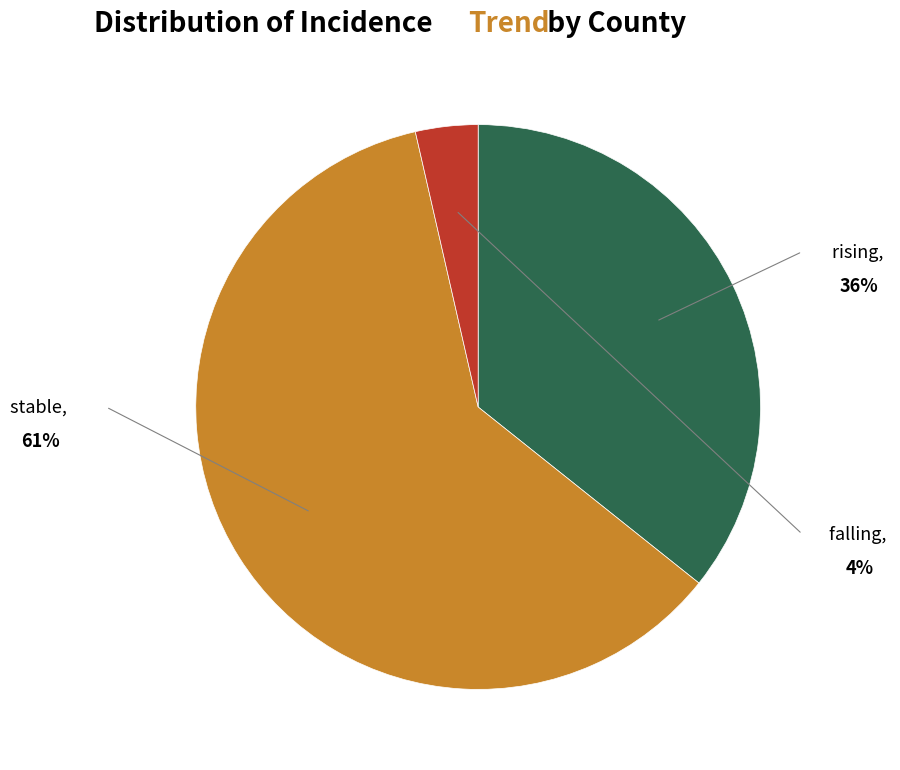

Does any single category account for the majority?

Yes